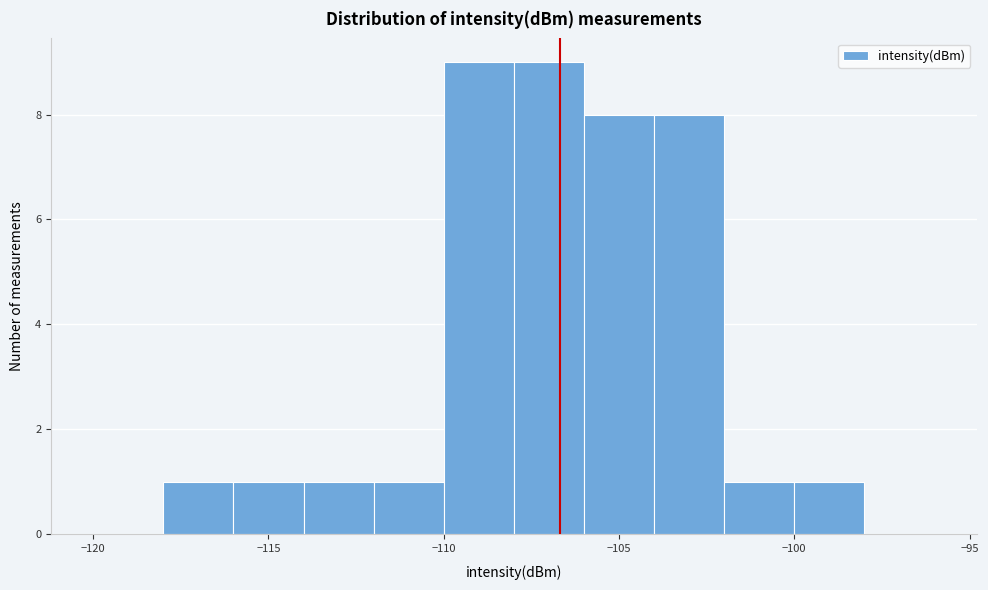

How tall is the bar that spans -114 to -112 on the x-axis? The values are not printed on the chart, so give them approximately, as read against the axis.

1